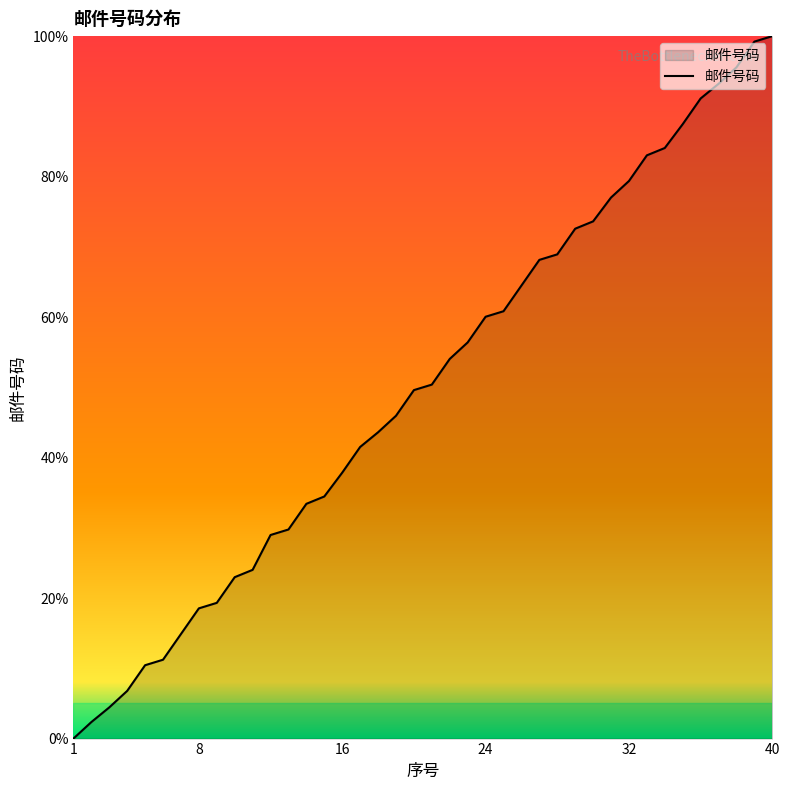

What is the greatest value displayed?

100.0